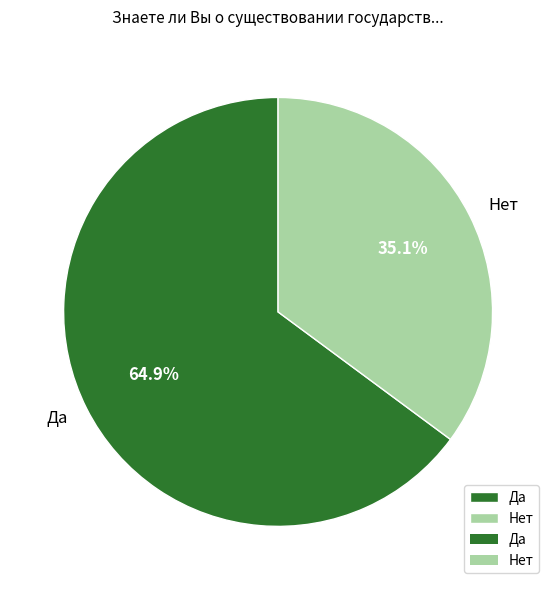

Combined, do Нет and Да account for over 50%?

Yes